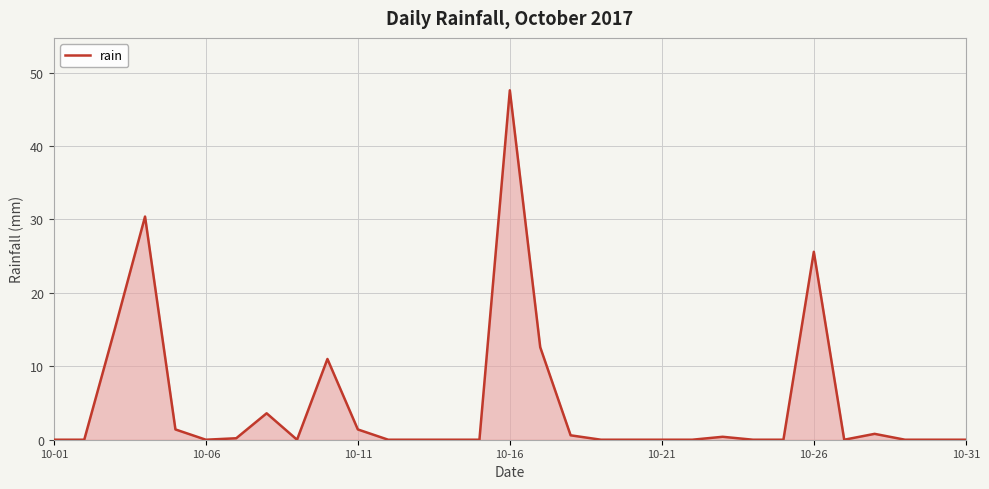

What is the greatest value displayed?

47.6